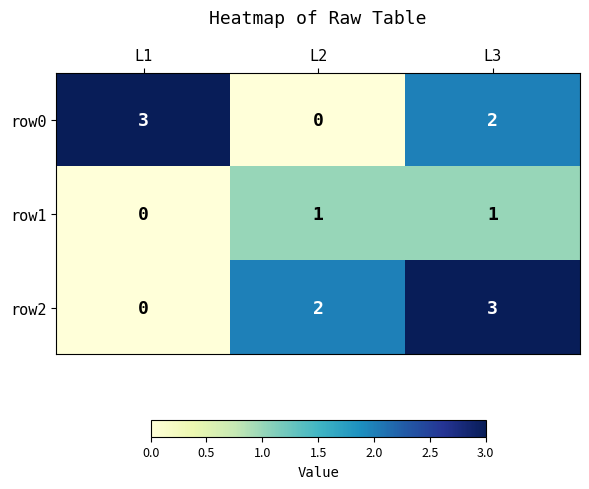

What is the difference between the row0 values at L2 and L1?

3